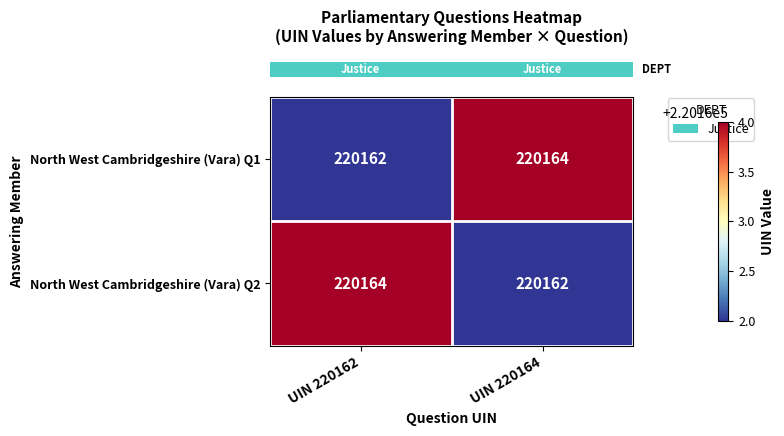

Rank the series at UIN 220162 from highest to lowest value.

North West Cambridgeshire (Vara) Q2, North West Cambridgeshire (Vara) Q1